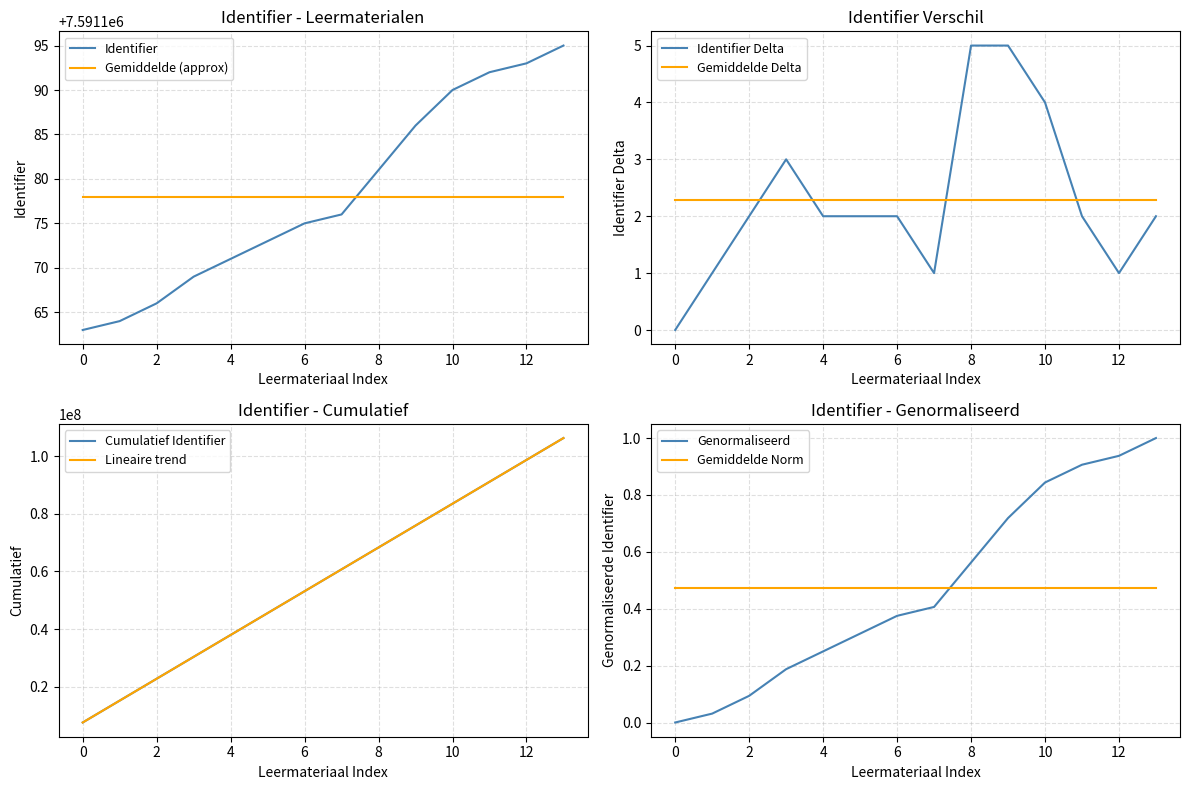

What is the sum of all Identifier_scaled values?

6.6